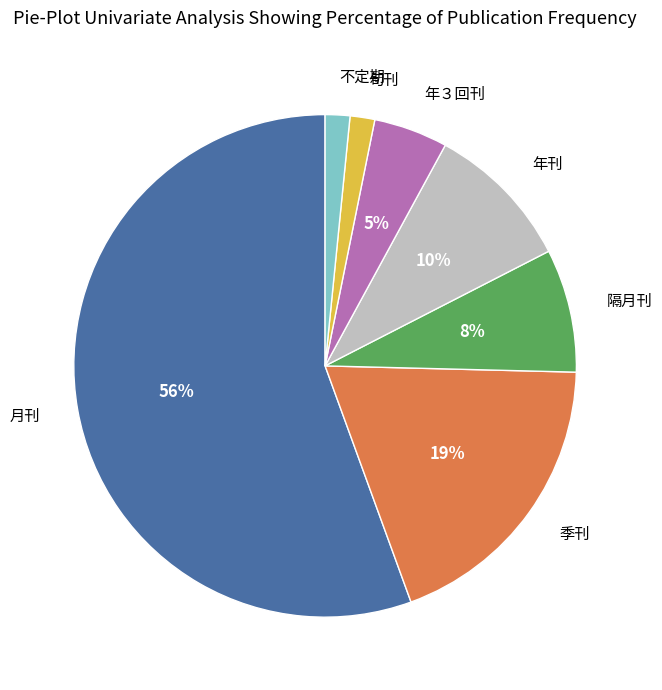

Is there a majority slice in this chart?

Yes